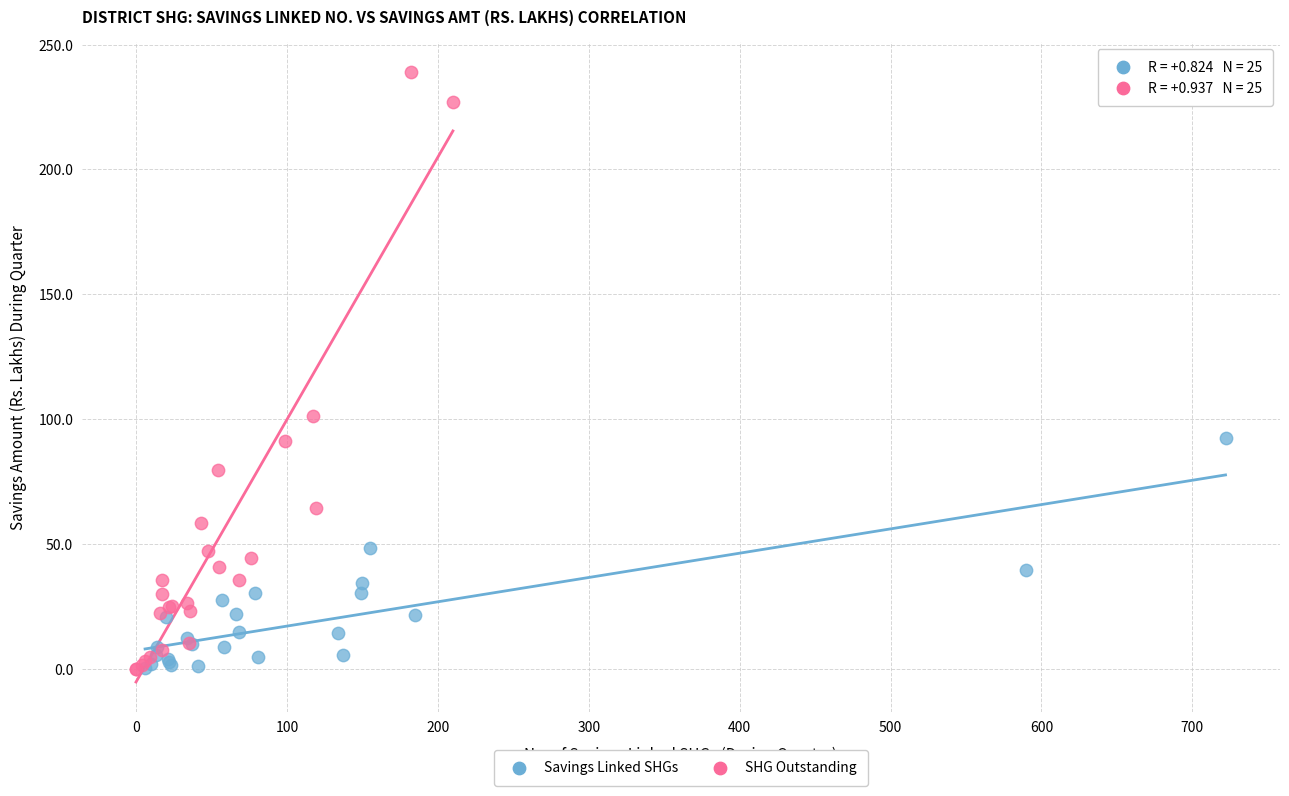

Which series has the largest Y range (max minus min)?

SHG Outstanding